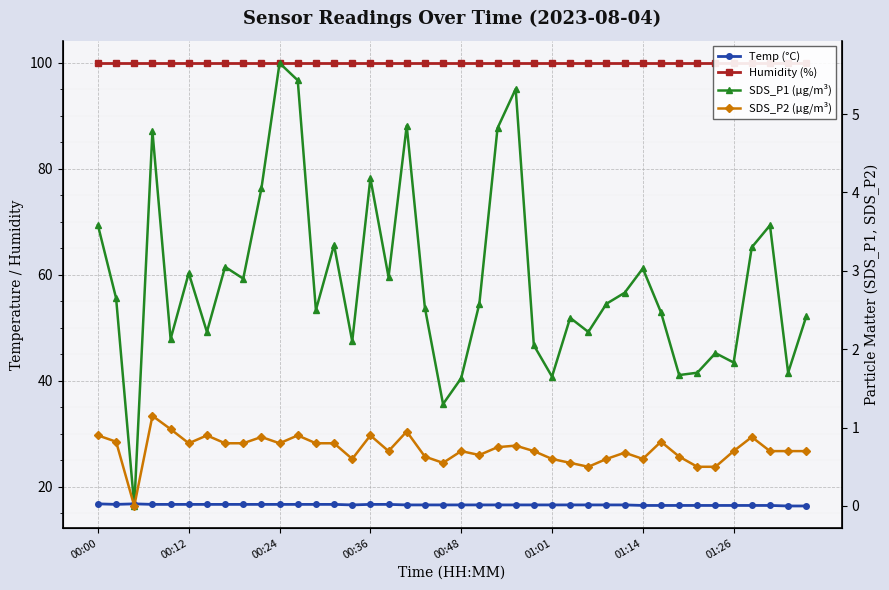

What is the highest value of the SDS_P1 (µg/m³) series?

5.7